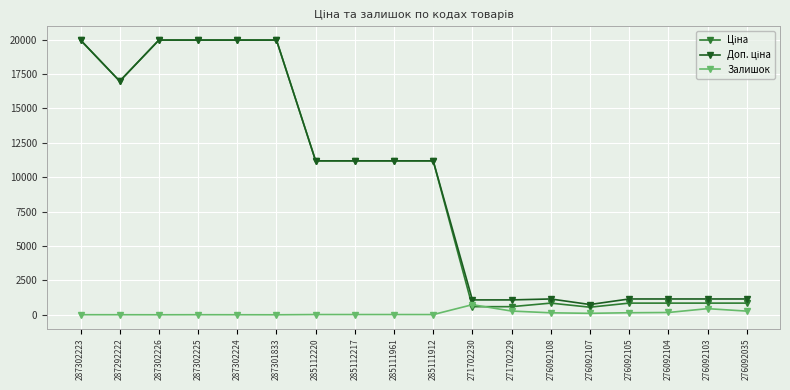

At how many categories does at least one series exceed 5485?

10